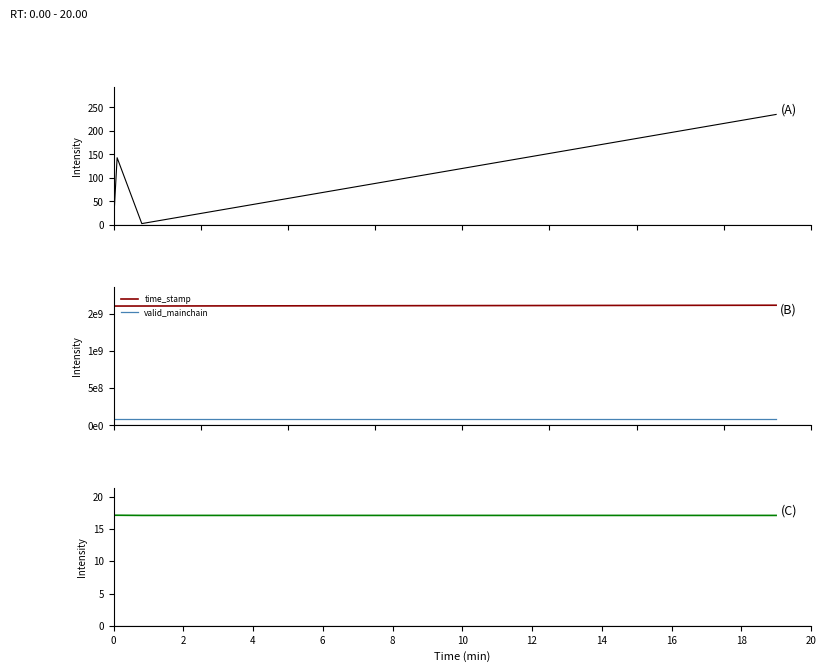

How many data points in io_index are less than 143?

2